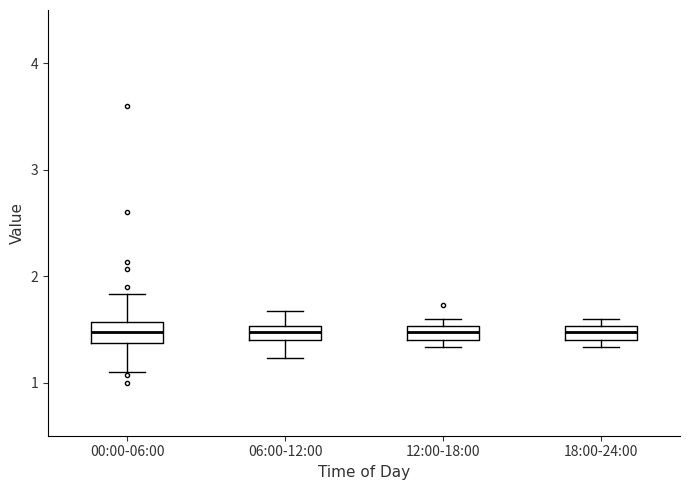

Where does the upper whisker of the box for 06:00-12:00 end on the y-axis? The values are not printed on the chart, so give them approximately, as read against the axis.

1.7